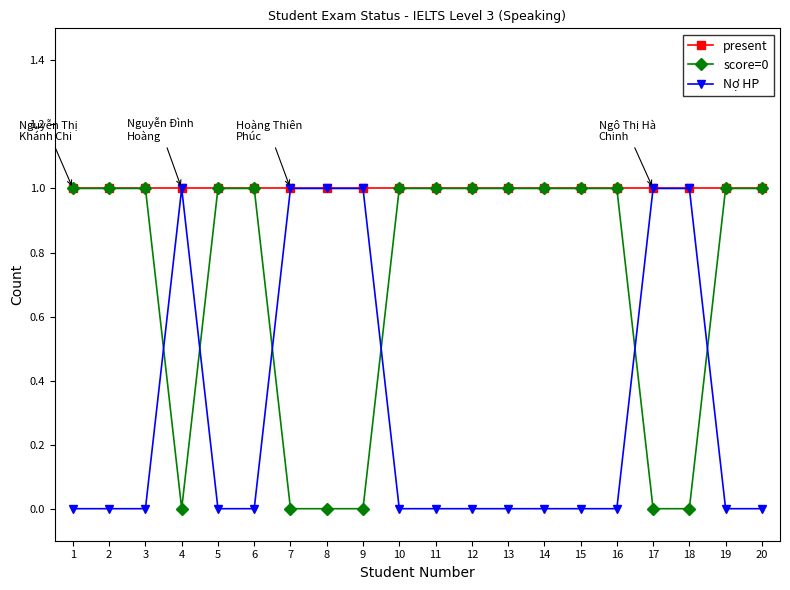

Which series ends up on top after the final intersection of Nợ HP and score=0?

score=0